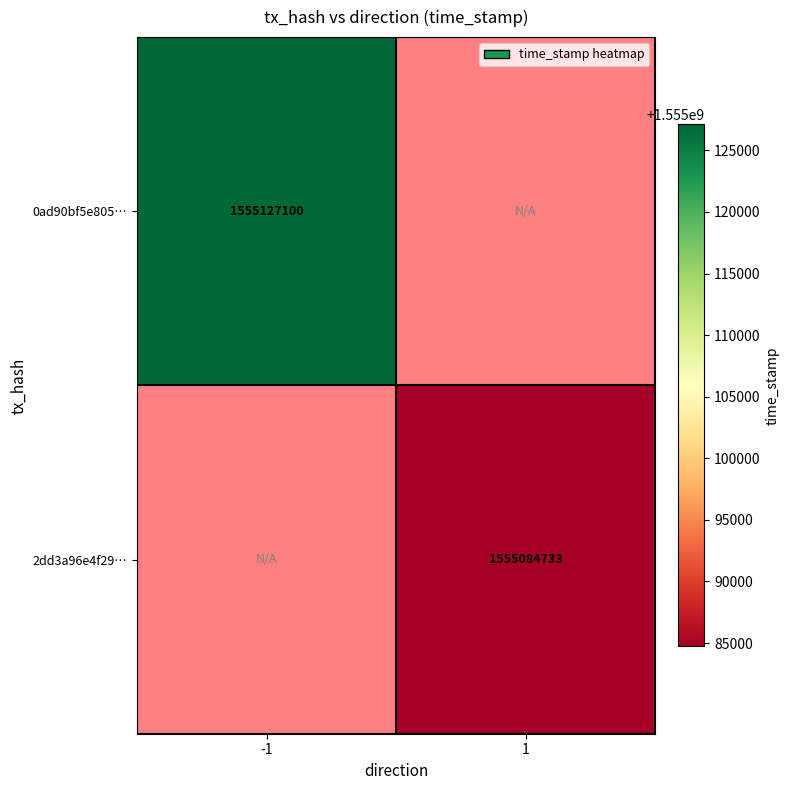

True or false: 2dd3a96e4f29… has a value of 2289672659 at 1.

False